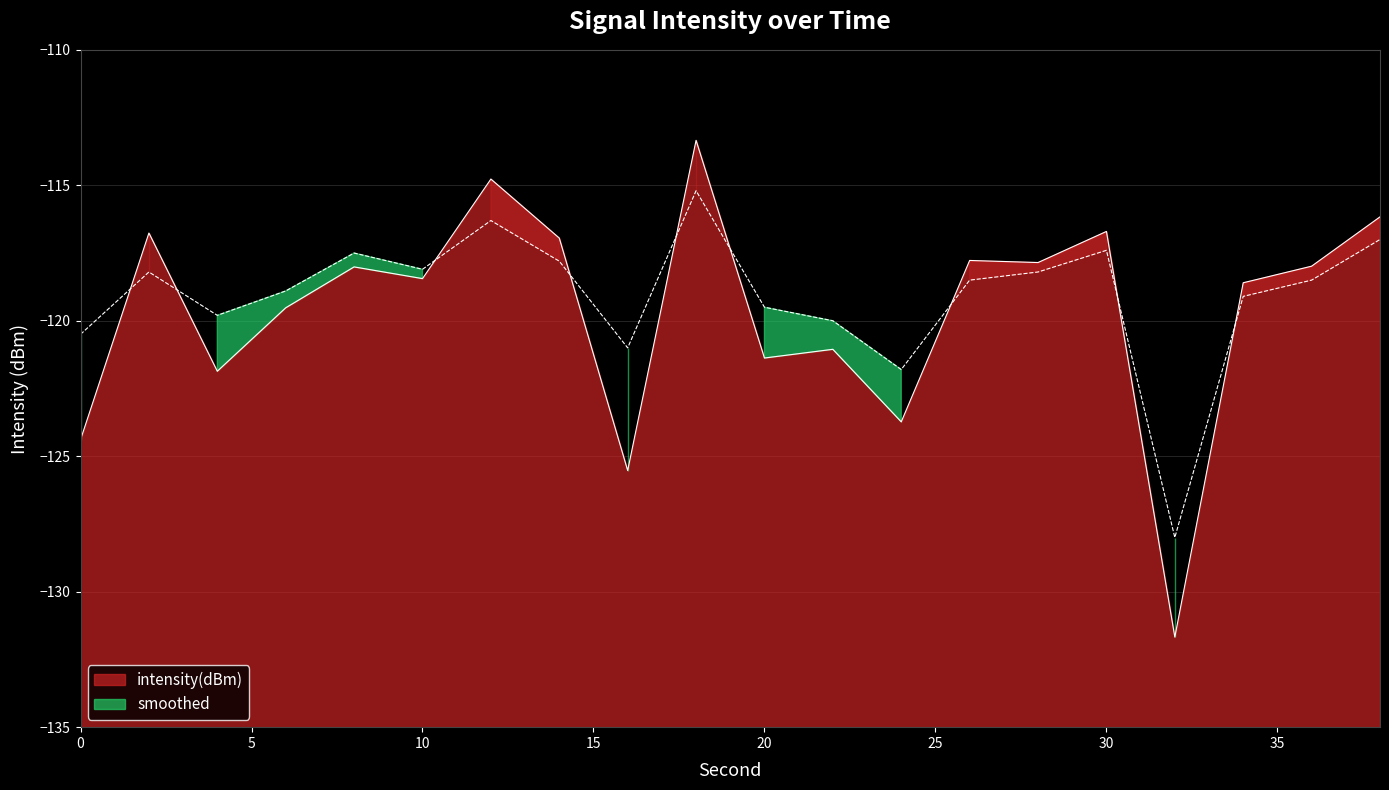

How many values in the smoothed series are below -118?

14